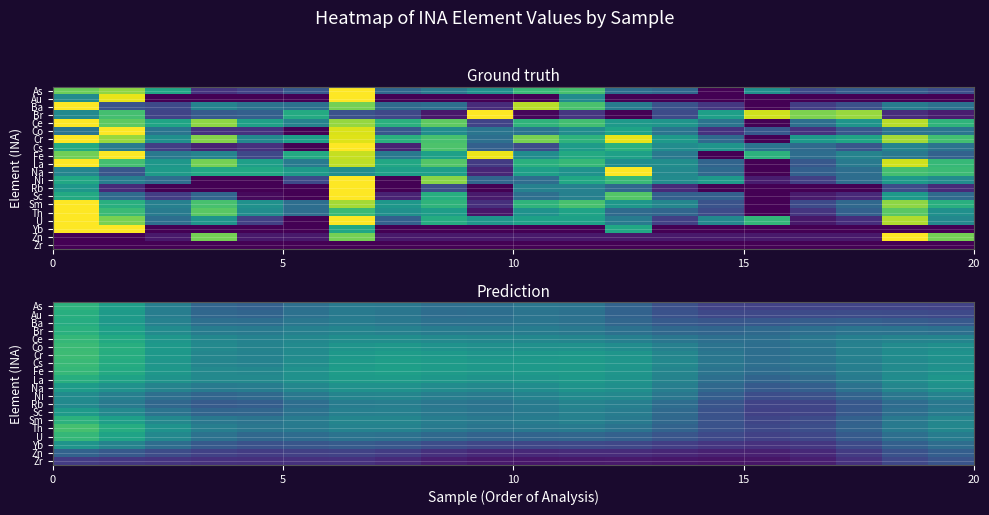

Which series has the widest spread of values?

row_15